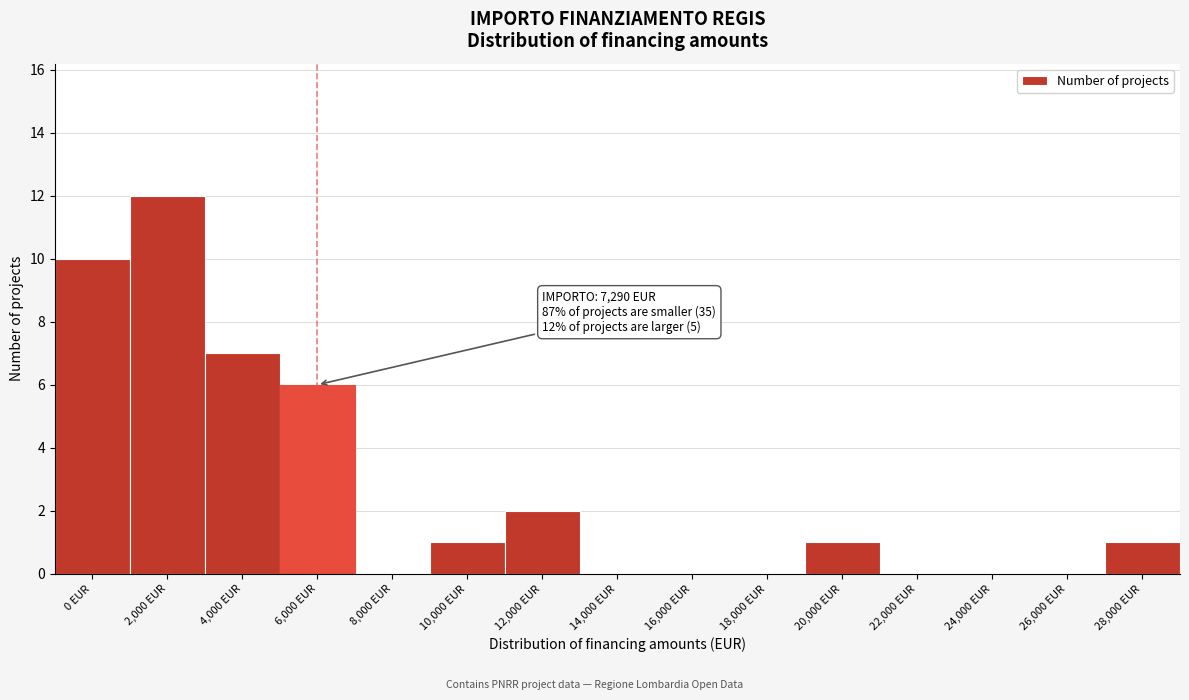

Reading left to right, extract all data points from this chart.

0 EUR=10	2,000 EUR=12	4,000 EUR=7	6,000 EUR=6	8,000 EUR=0	10,000 EUR=1	12,000 EUR=2	14,000 EUR=0	16,000 EUR=0	18,000 EUR=0	20,000 EUR=1	22,000 EUR=0	24,000 EUR=0	26,000 EUR=0	28,000 EUR=1